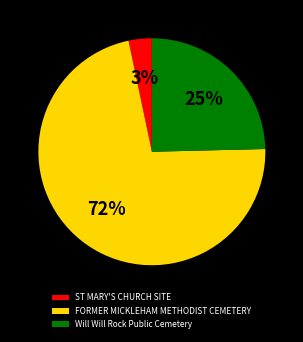

To the nearest percent, what is the average slice percentage?

33%